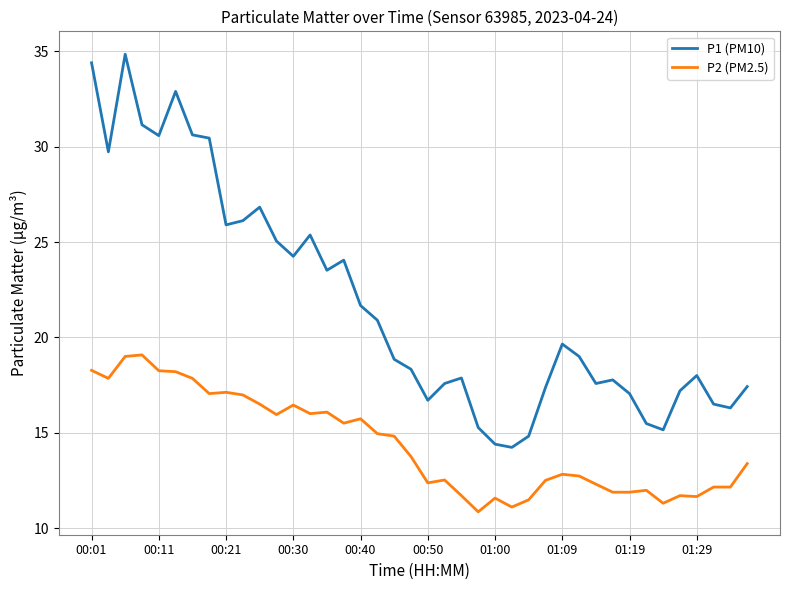

Which series has the largest total across all categories?

P1 (PM10)